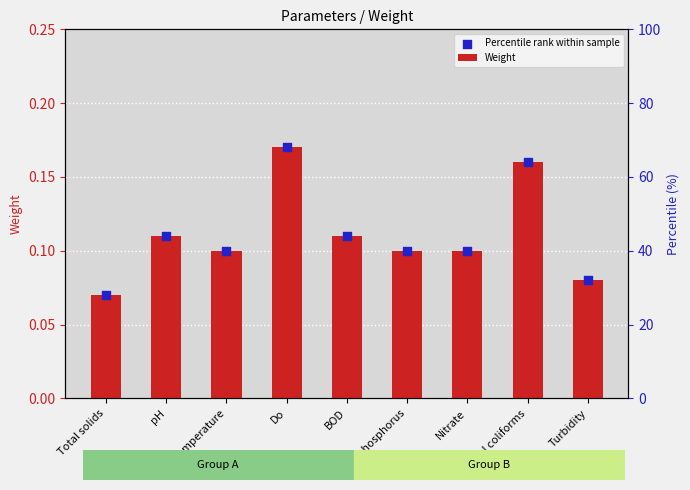

Is the value of Percentile rank within sample at BOD greater than the value of Weight at Temperature?

Yes